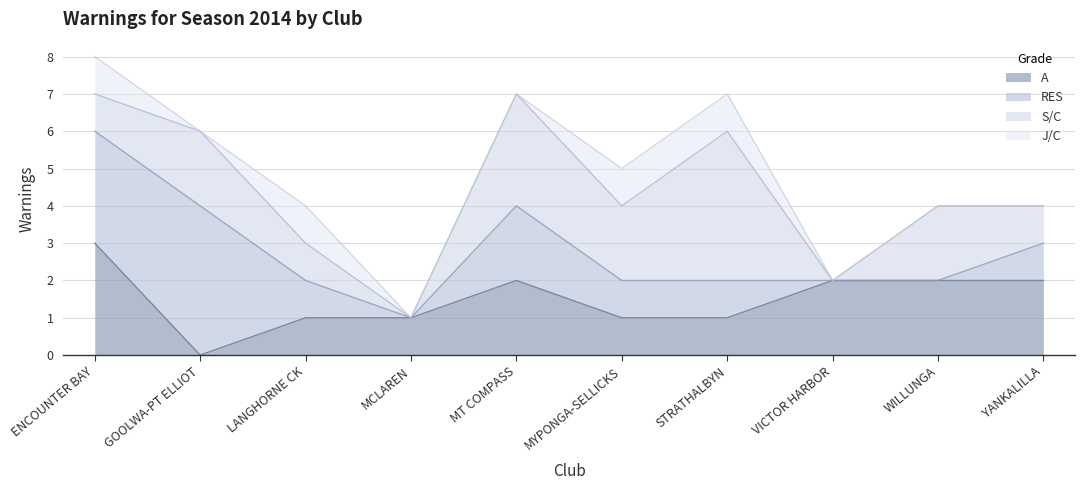

Which category has the highest value in the A series?

ENCOUNTER BAY